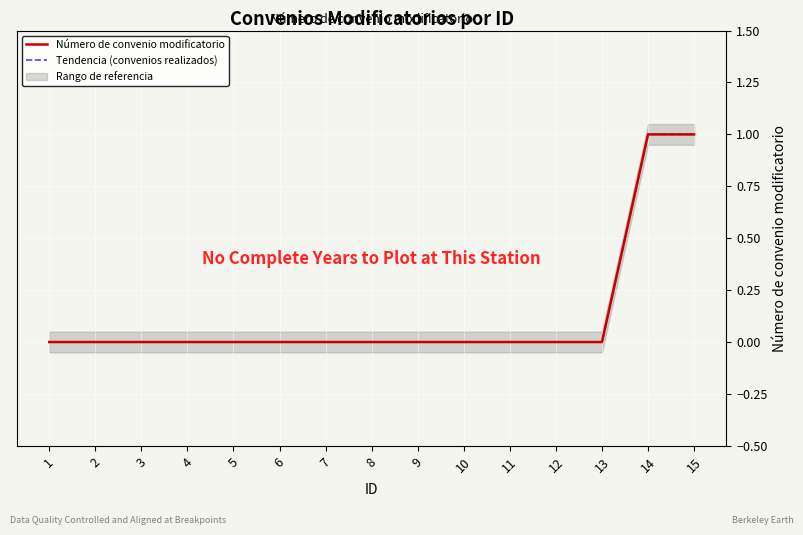

Which category has the lowest value in the Número de convenio modificatorio series?

1